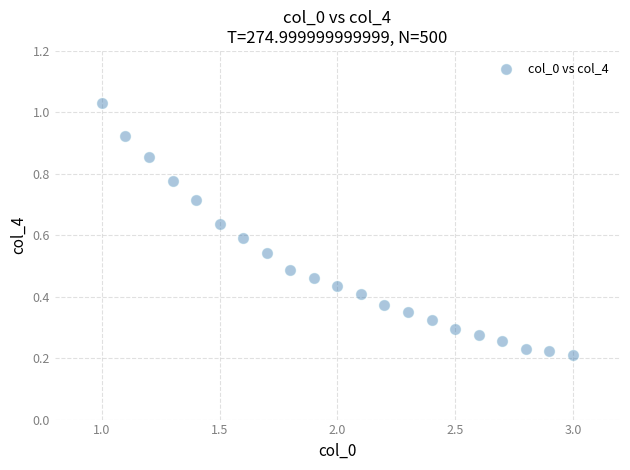

What is the range of X values (max minus min)?

2.0